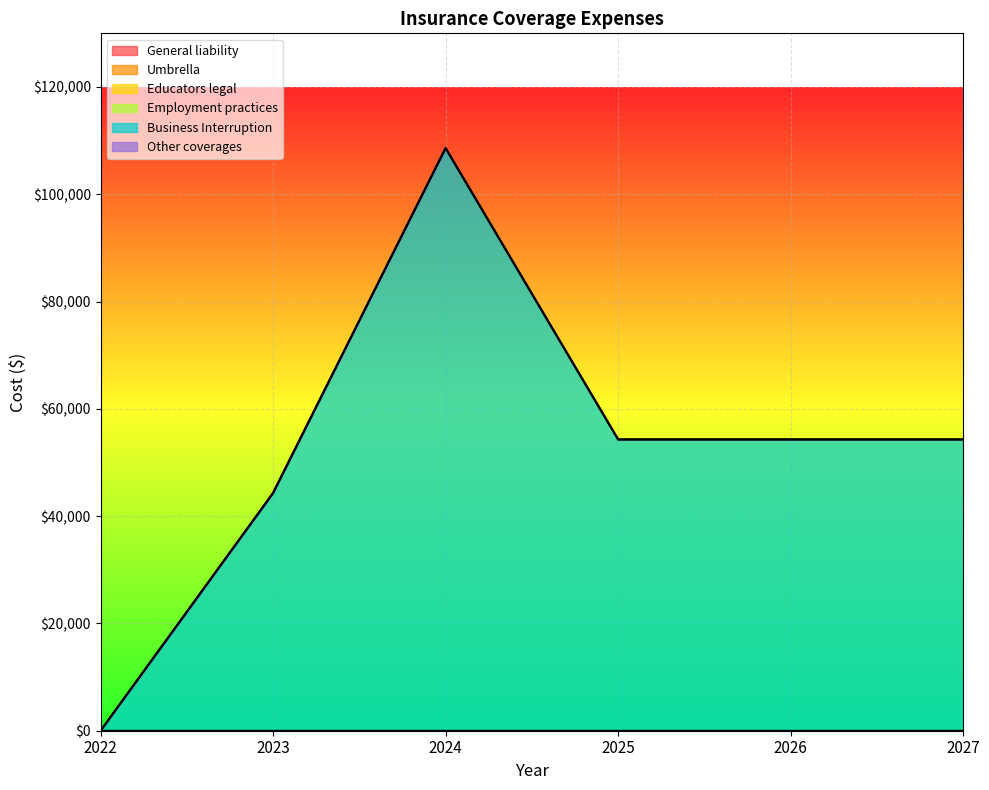

True or false: Umbrella and Employment practices cross at least once.

False